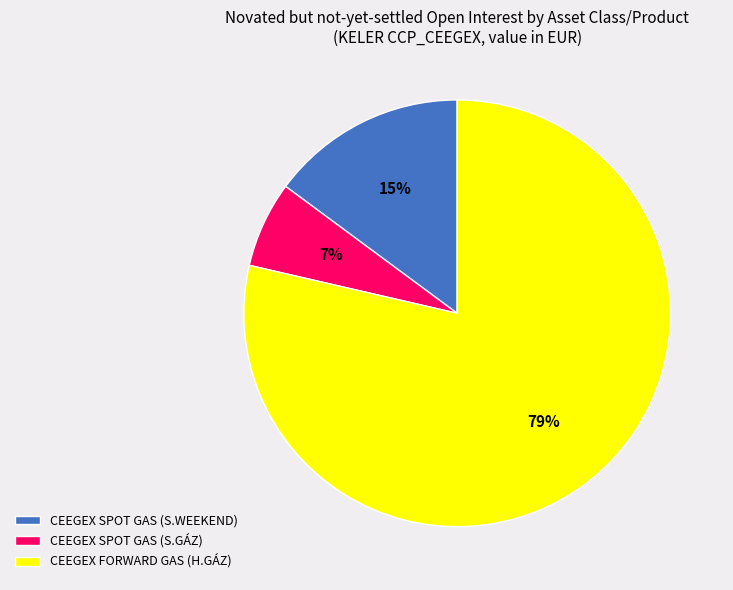

How many slices are in this pie chart?

3